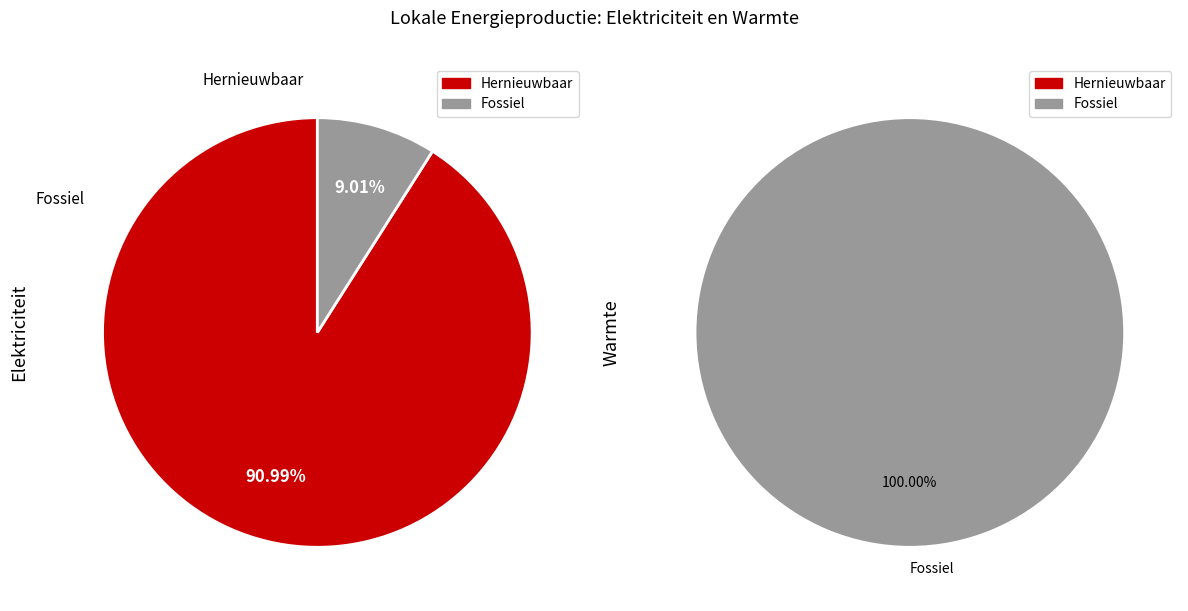

What is the difference between the highest and lowest values at Warmte?

4095.0